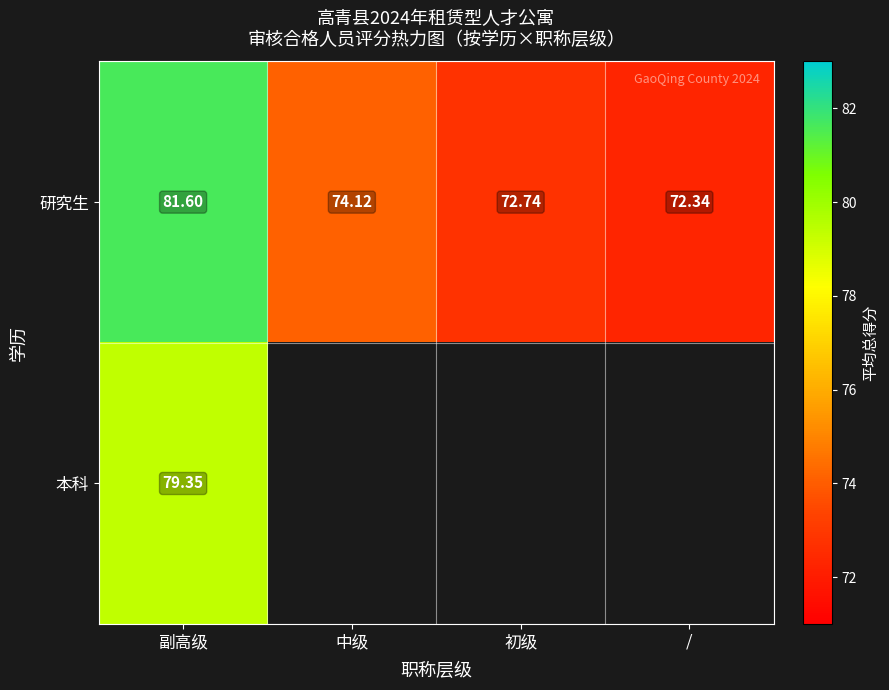

The 研究生 series shows 50.8 at 初级. True or false?

False